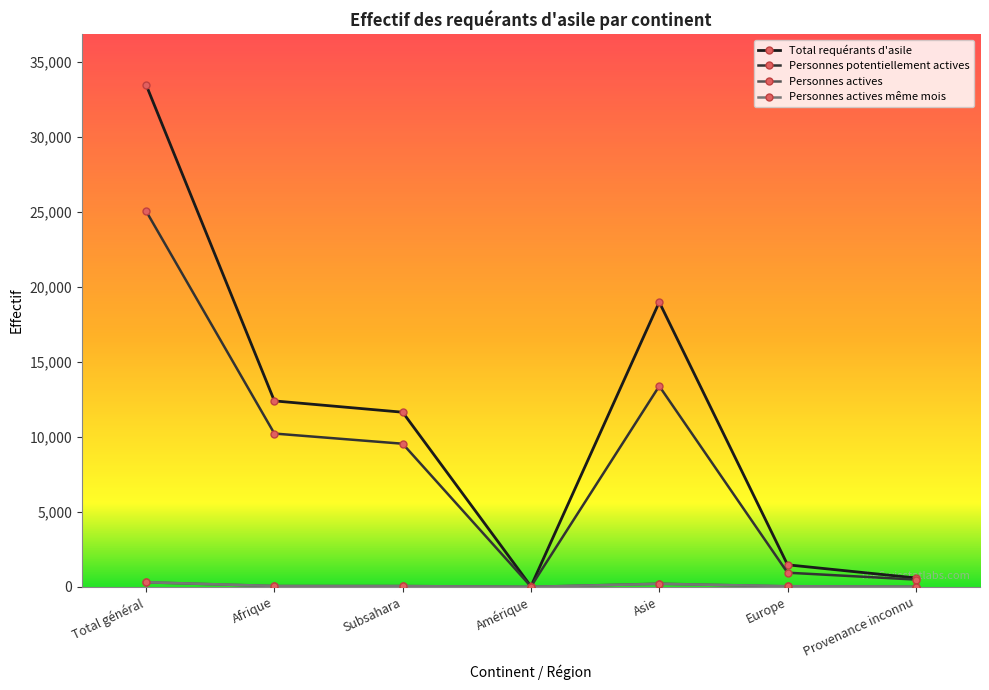

How many interior local valleys does the Total requérants d'asile series have?

1